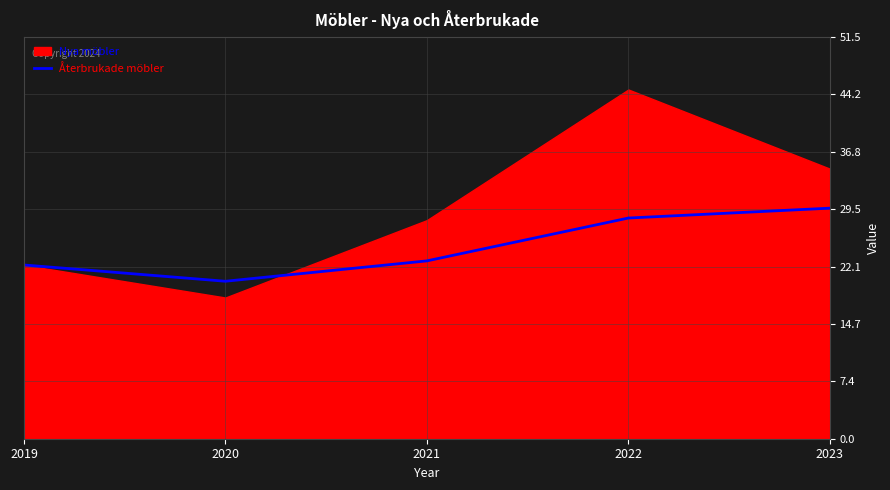

At which category does the data reach its first local valley?

2020